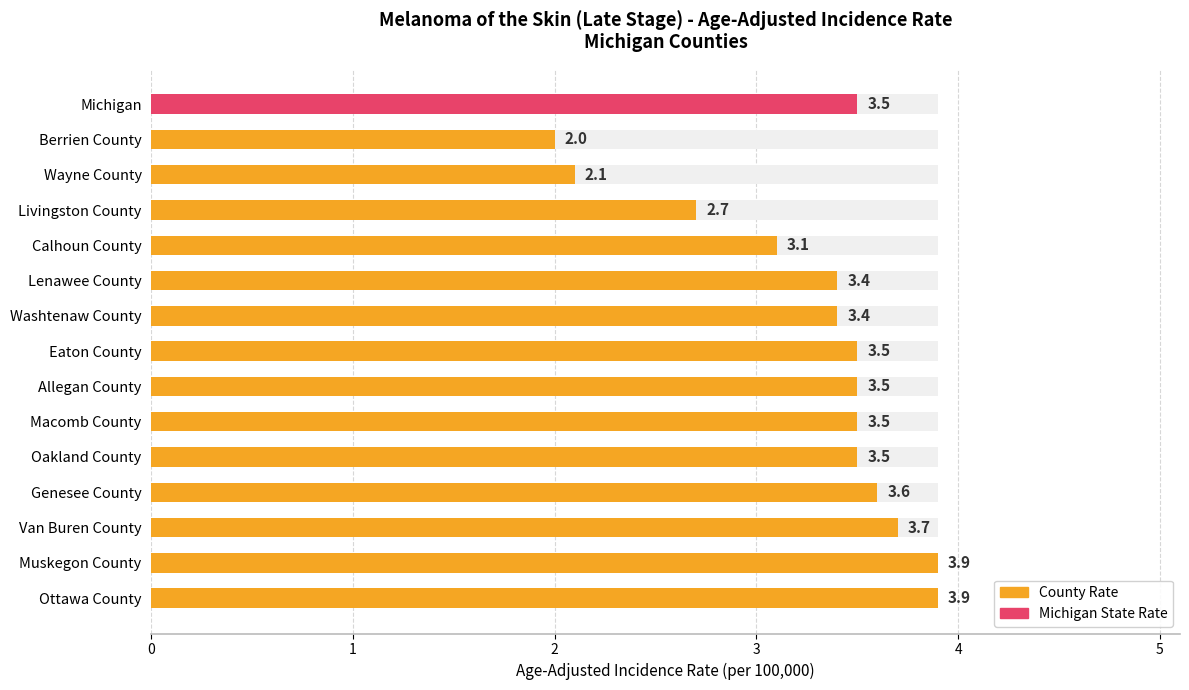

What is the sum of all values?

49.3